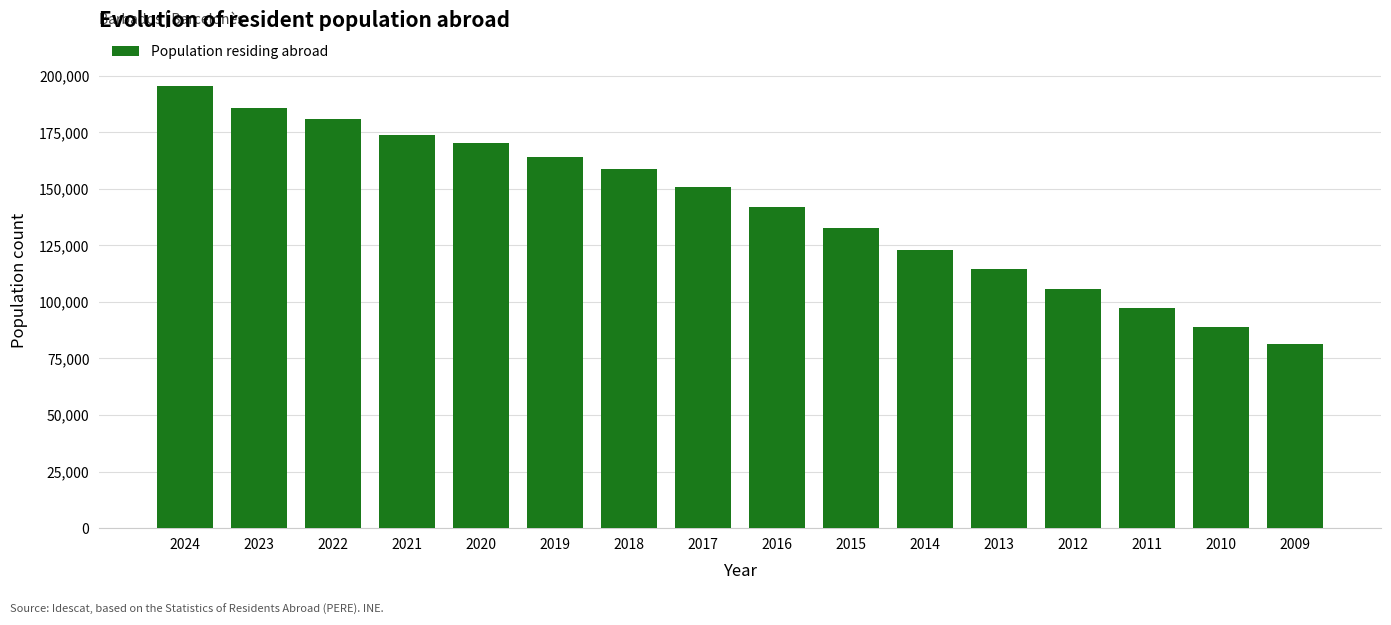

What is the maximum value shown in the chart?

195653